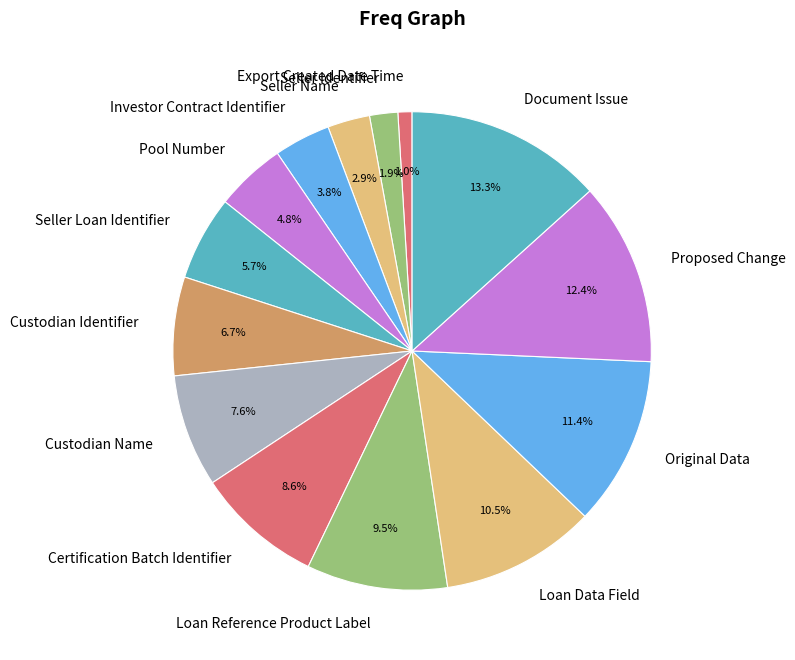

Rank the categories by value from lowest to highest.

Export Created Date Time, Seller Identifier, Seller Name, Investor Contract Identifier, Pool Number, Seller Loan Identifier, Custodian Identifier, Custodian Name, Certification Batch Identifier, Loan Reference Product Label, Loan Data Field, Original Data, Proposed Change, Document Issue